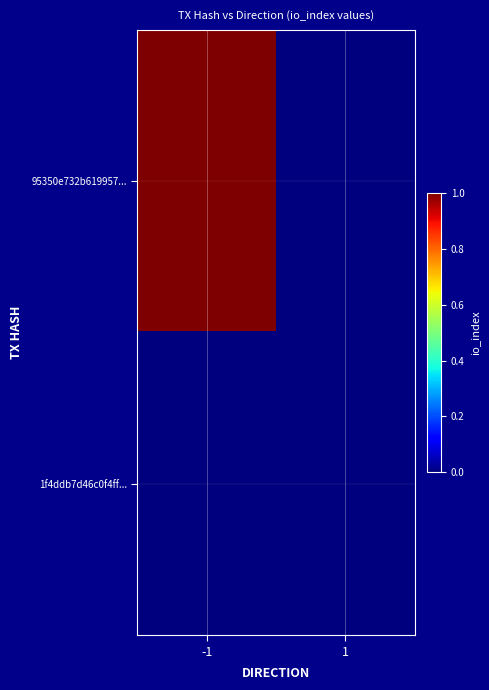

Which series has the widest spread of values?

95350e732b619957...